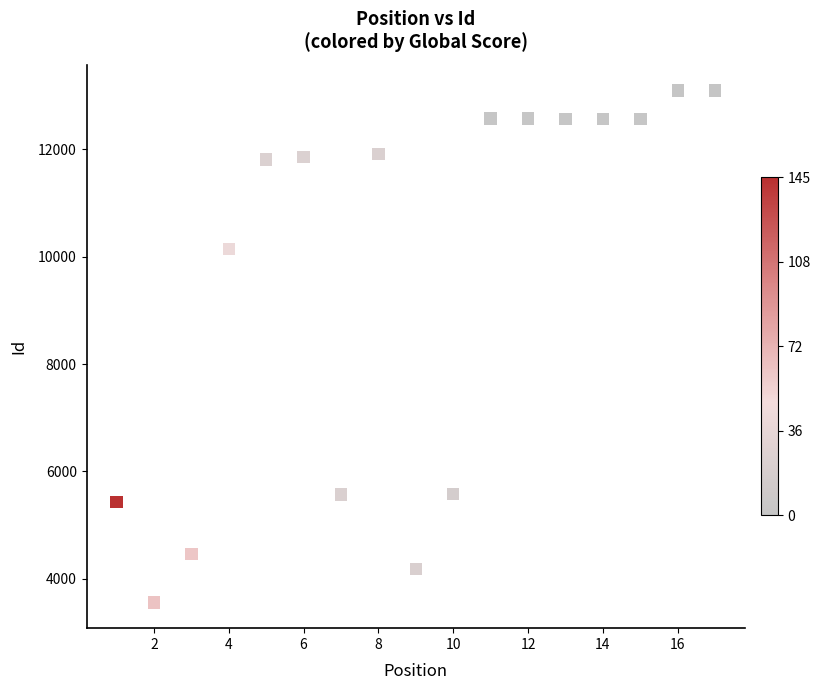

What Y value in the scatter plot is closest to 8327?

10145